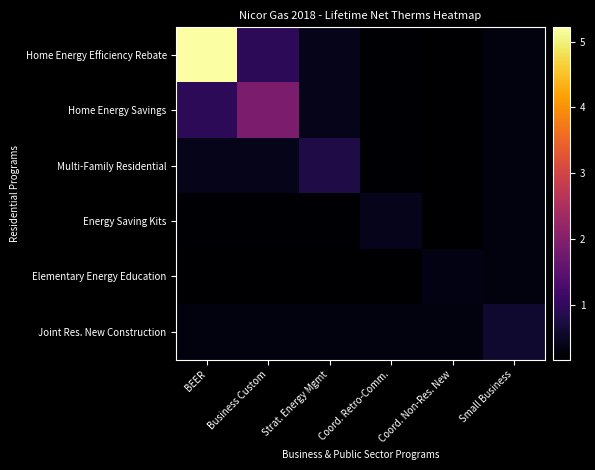

Which has a higher value, BEER or Strat. Energy Mgmt?

BEER